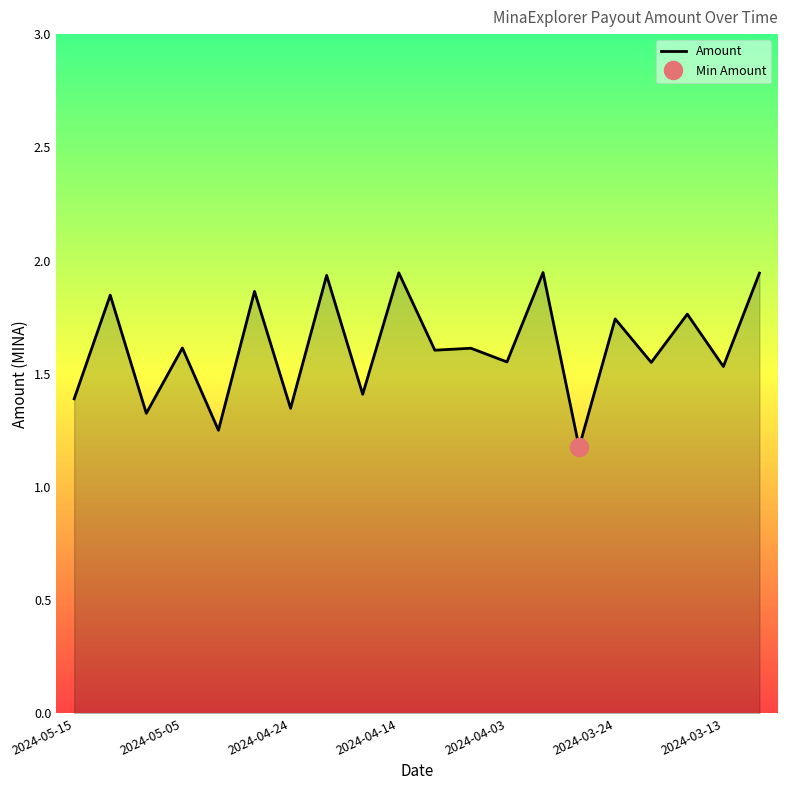

True or false: there are more than 2 points higher than both neighbors.

True